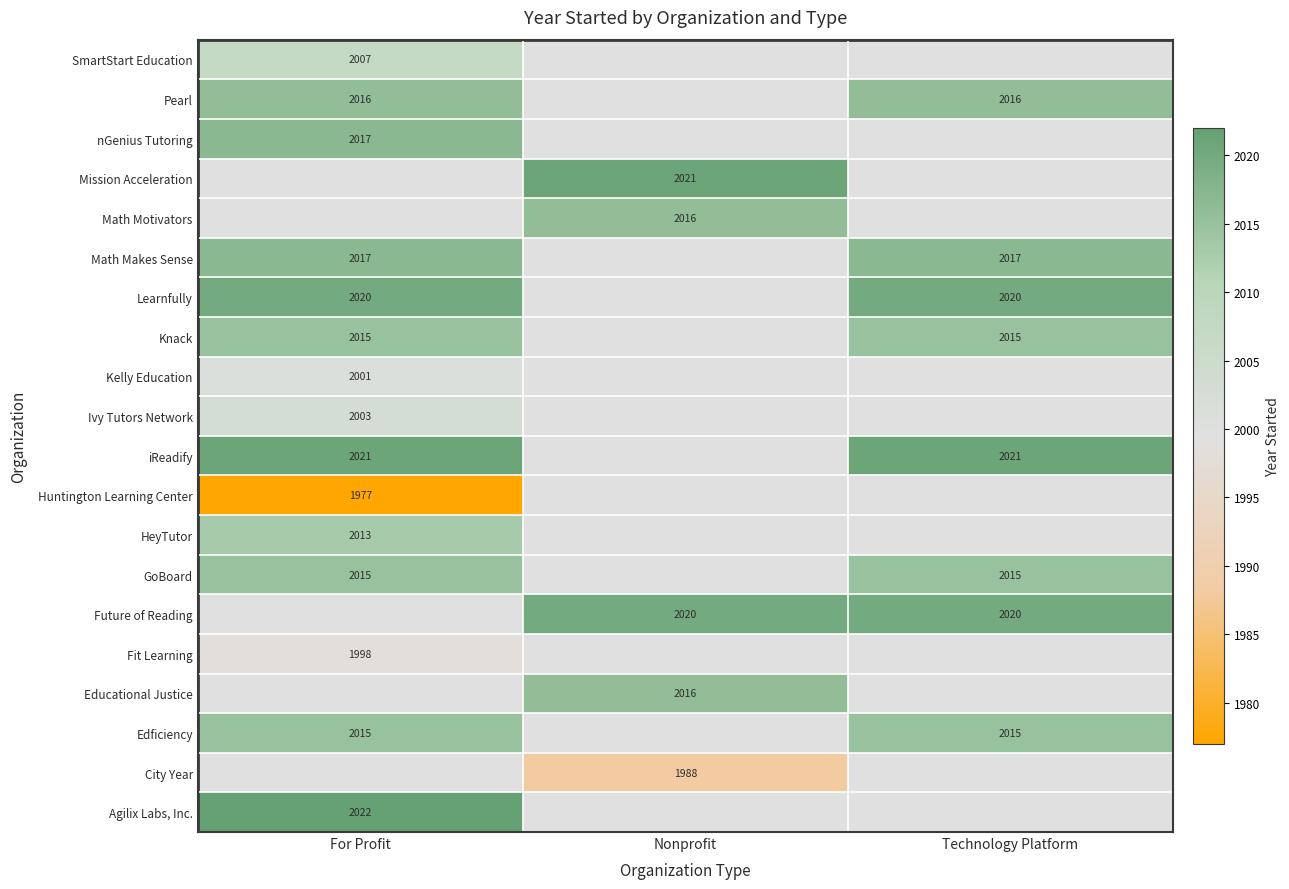

Is it true that GoBoard equals 2015.0 at For Profit?

True